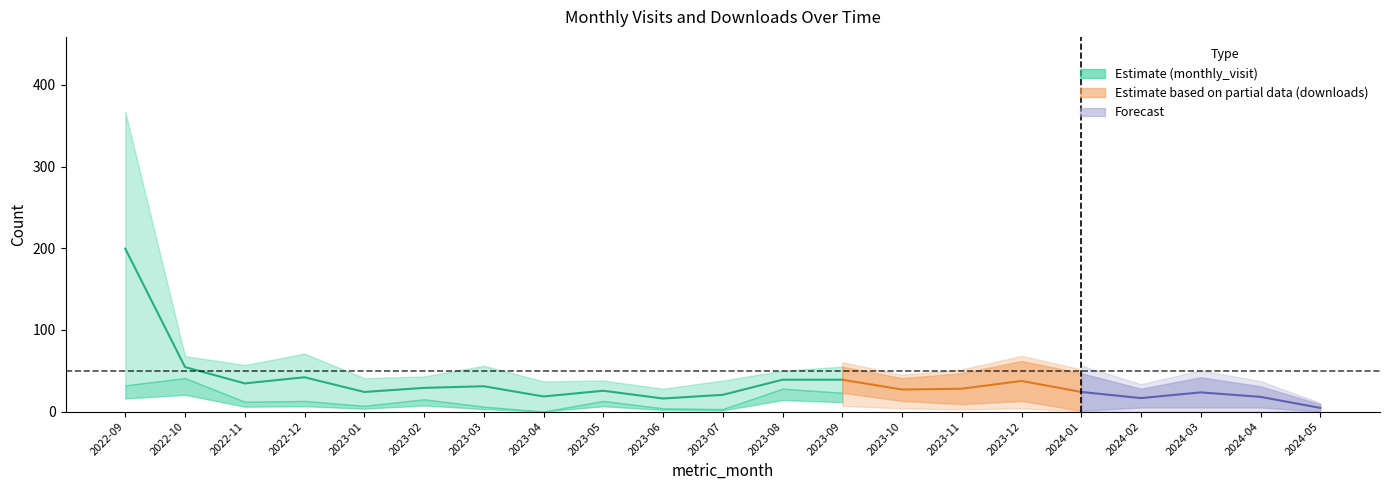

How many values in the monthly_visit series are below 43?

10